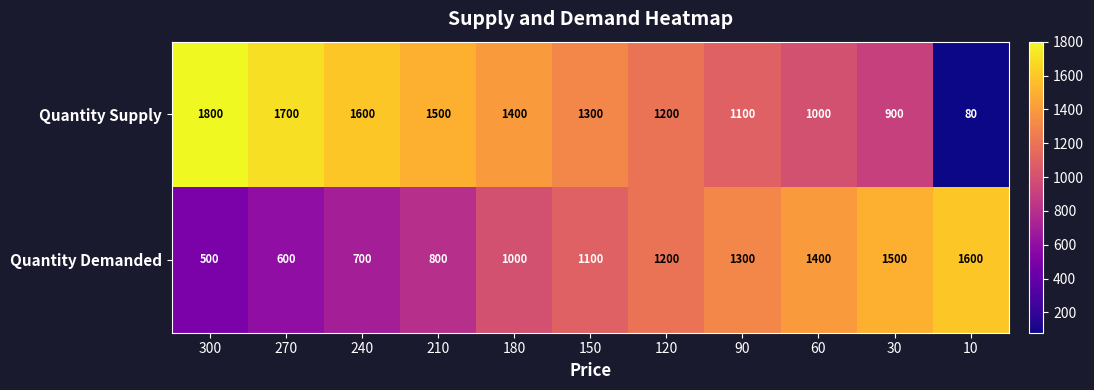

How many values in the Quantity Demanded series are below 1100?

5